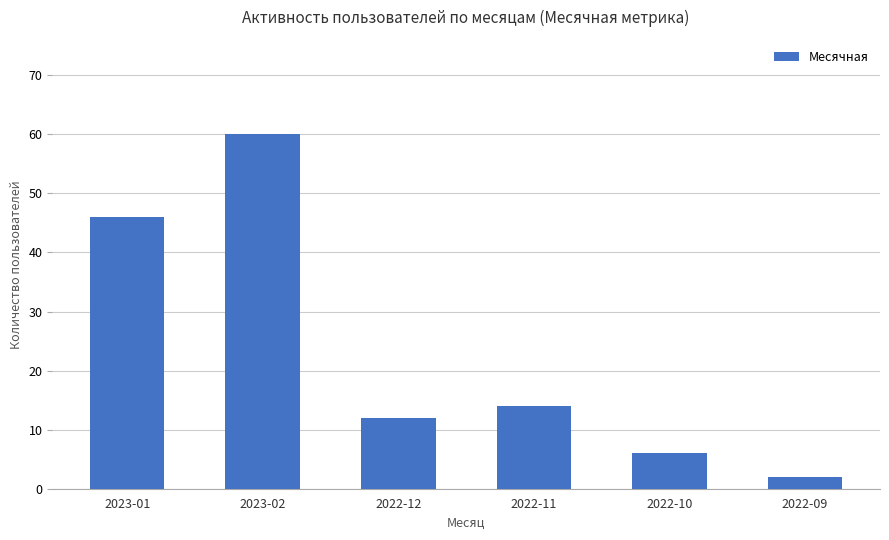

What is the greatest value displayed?

60